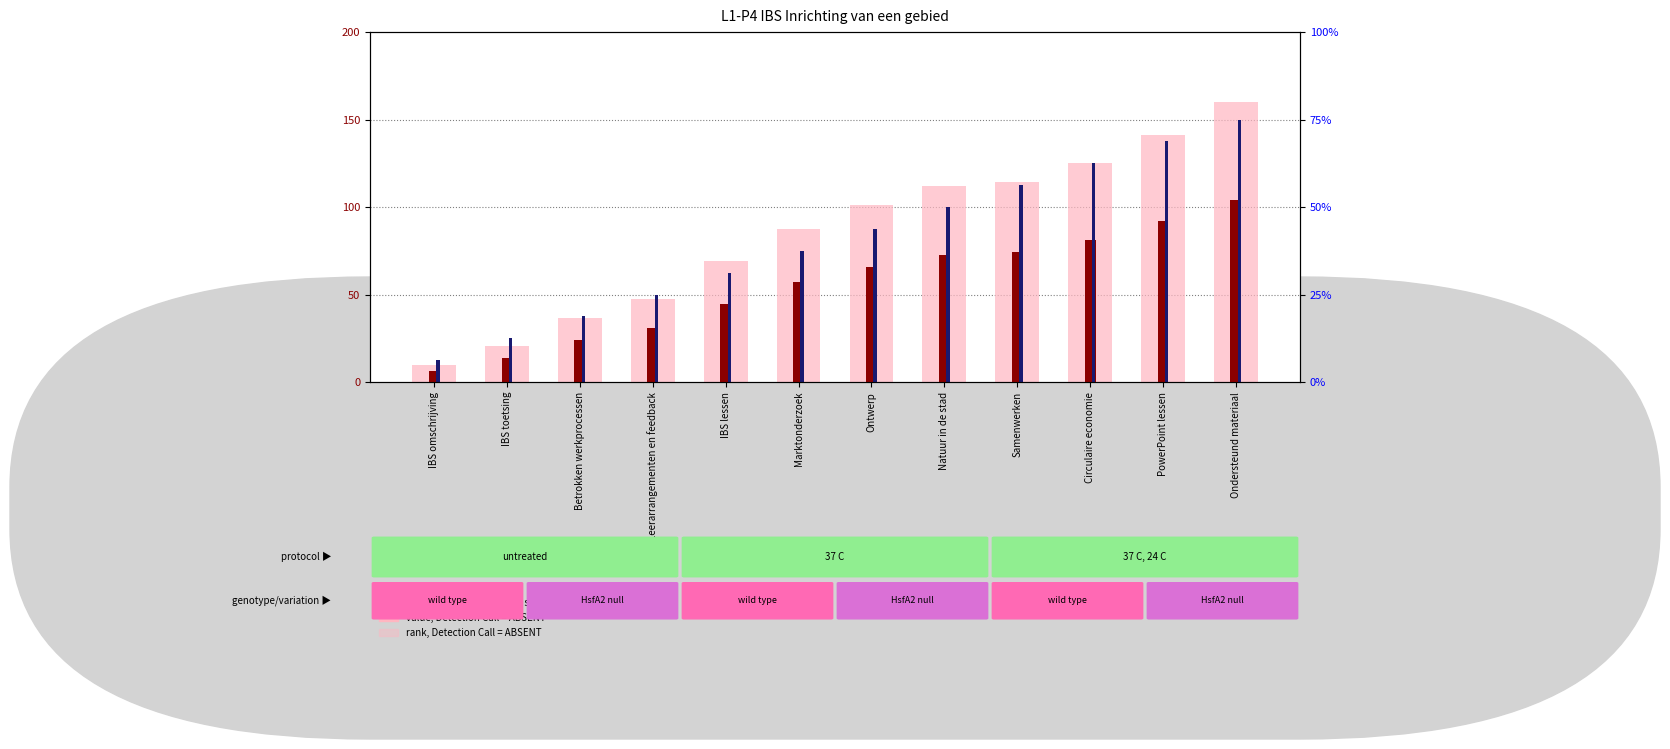

How many series are shown in this chart?

3